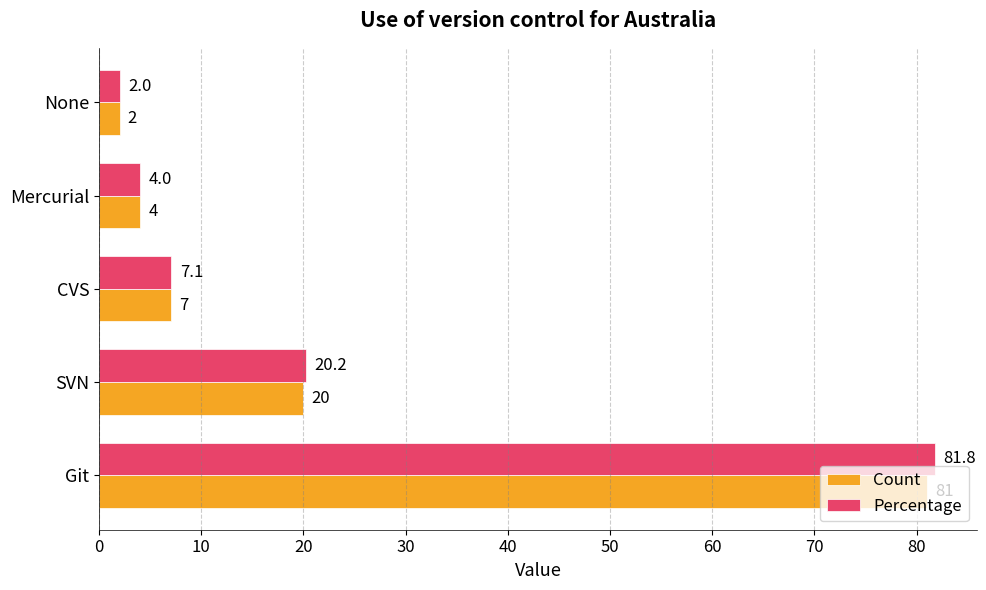

Between CVS and Mercurial, which series saw the biggest shift?

Percentage